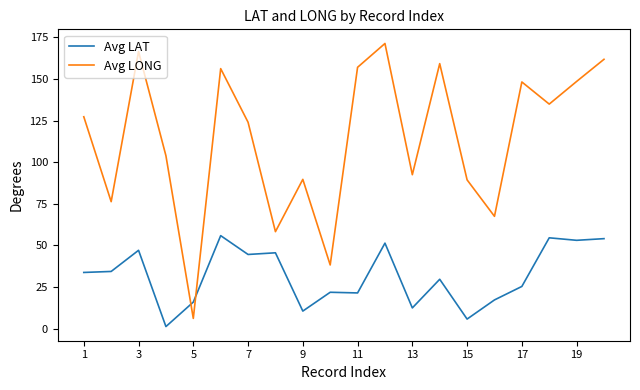

How many intersections are there between Avg LONG and Avg LAT?

2